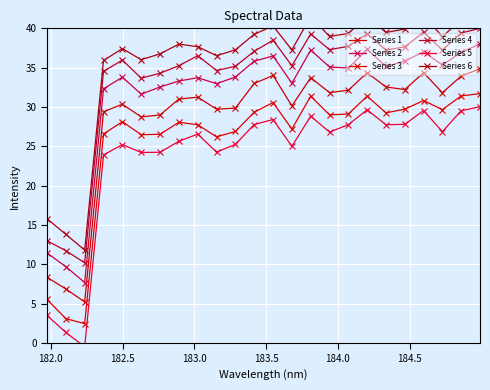

True or false: Series 5 has more than 2 interior local peaks.

True